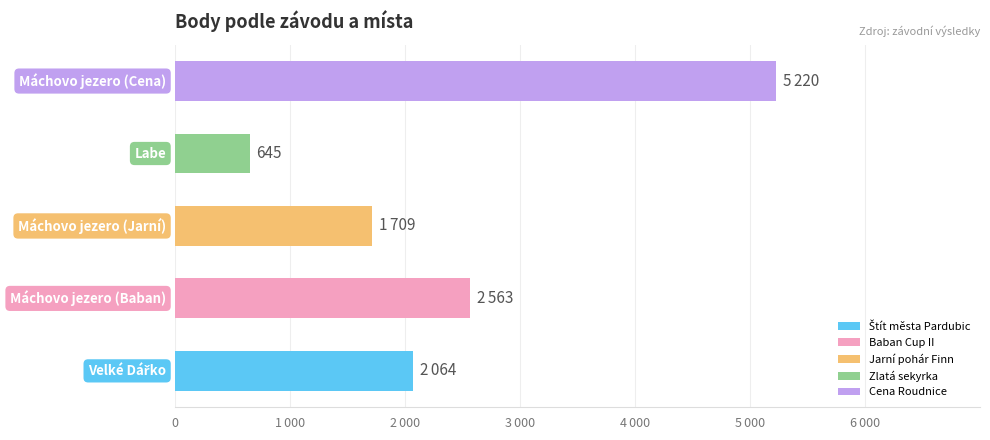

Reading right to left, list all the values displayed in this chart.

5220	645	1709	2563	2064